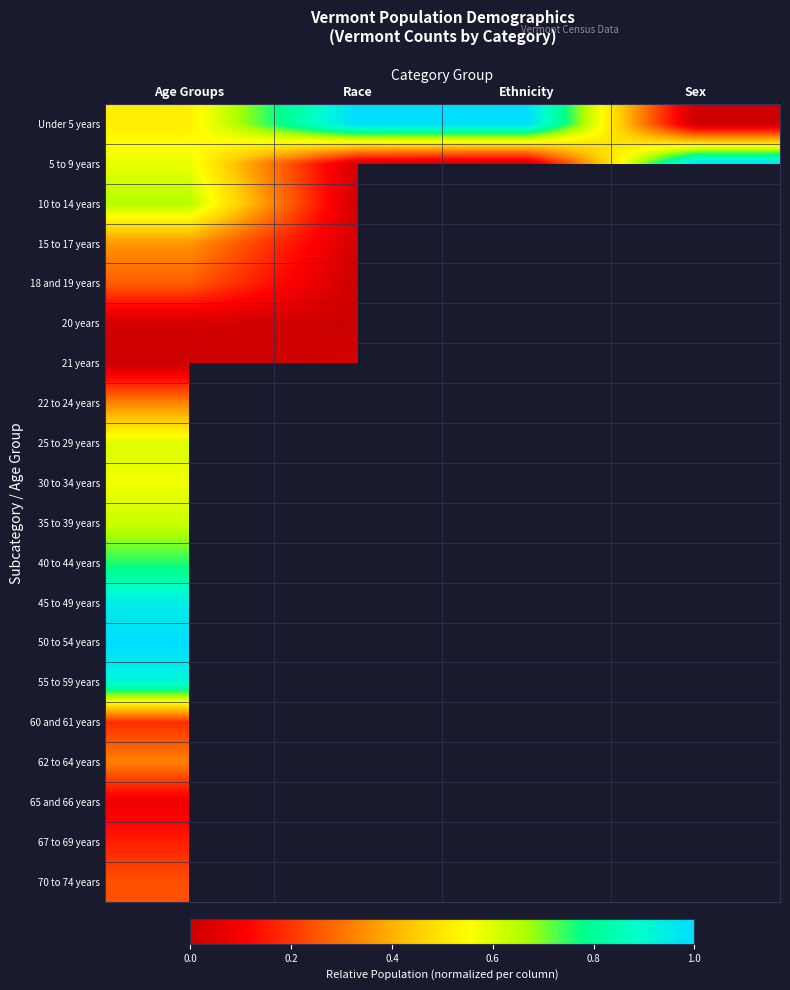

Rank the series by their average value, from lowest to highest.

5 to 9 years, 10 to 14 years, 15 to 17 years, 18 and 19 years, 20 years, 21 years, 22 to 24 years, 25 to 29 years, 30 to 34 years, 35 to 39 years, 40 to 44 years, 45 to 49 years, 50 to 54 years, 55 to 59 years, 60 and 61 years, 62 to 64 years, 65 and 66 years, 67 to 69 years, 70 to 74 years, Under 5 years